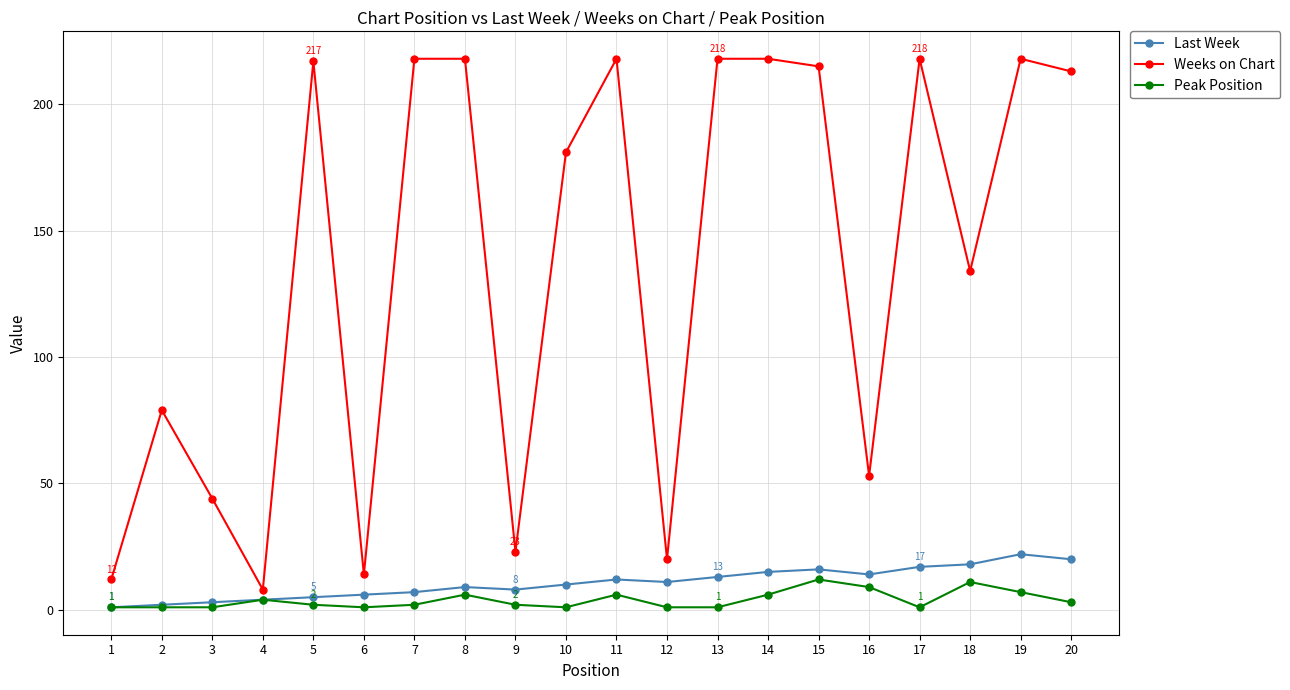

Is the value of Peak Position at 9 greater than the value of Last Week at 14?

No